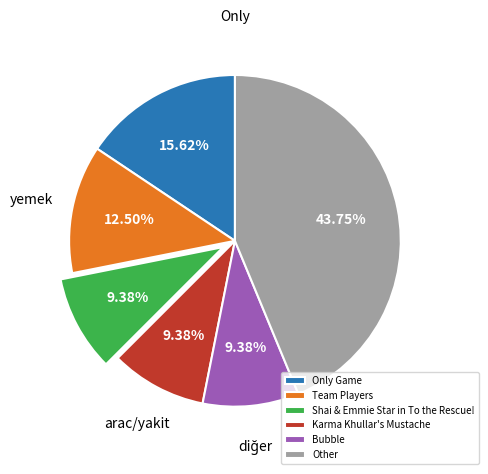

Is Karma Khullar's Mustache the majority of the pie?

No